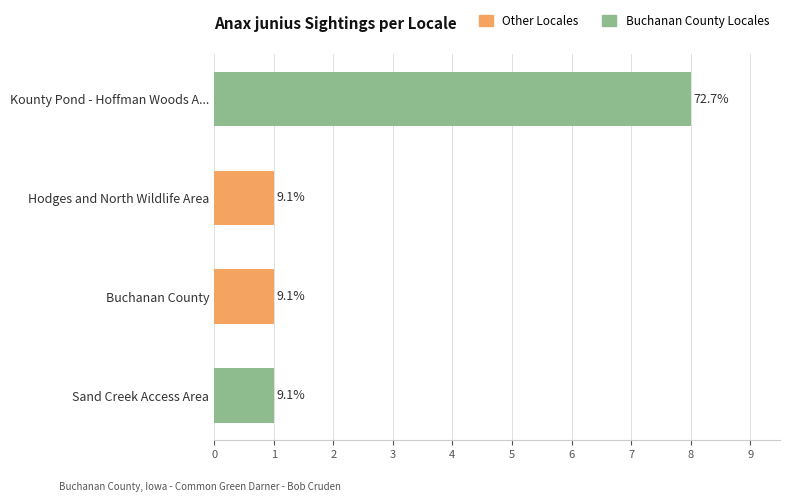

Does the chart contain any negative values?

No